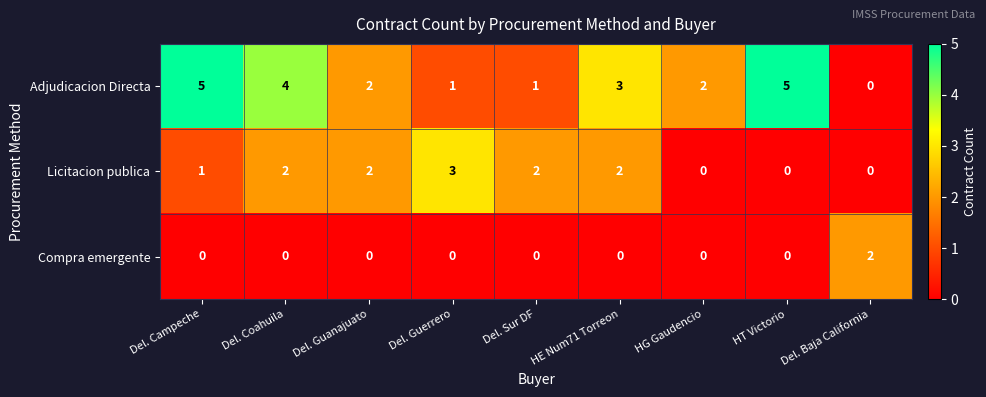

What is the greatest value displayed?

5